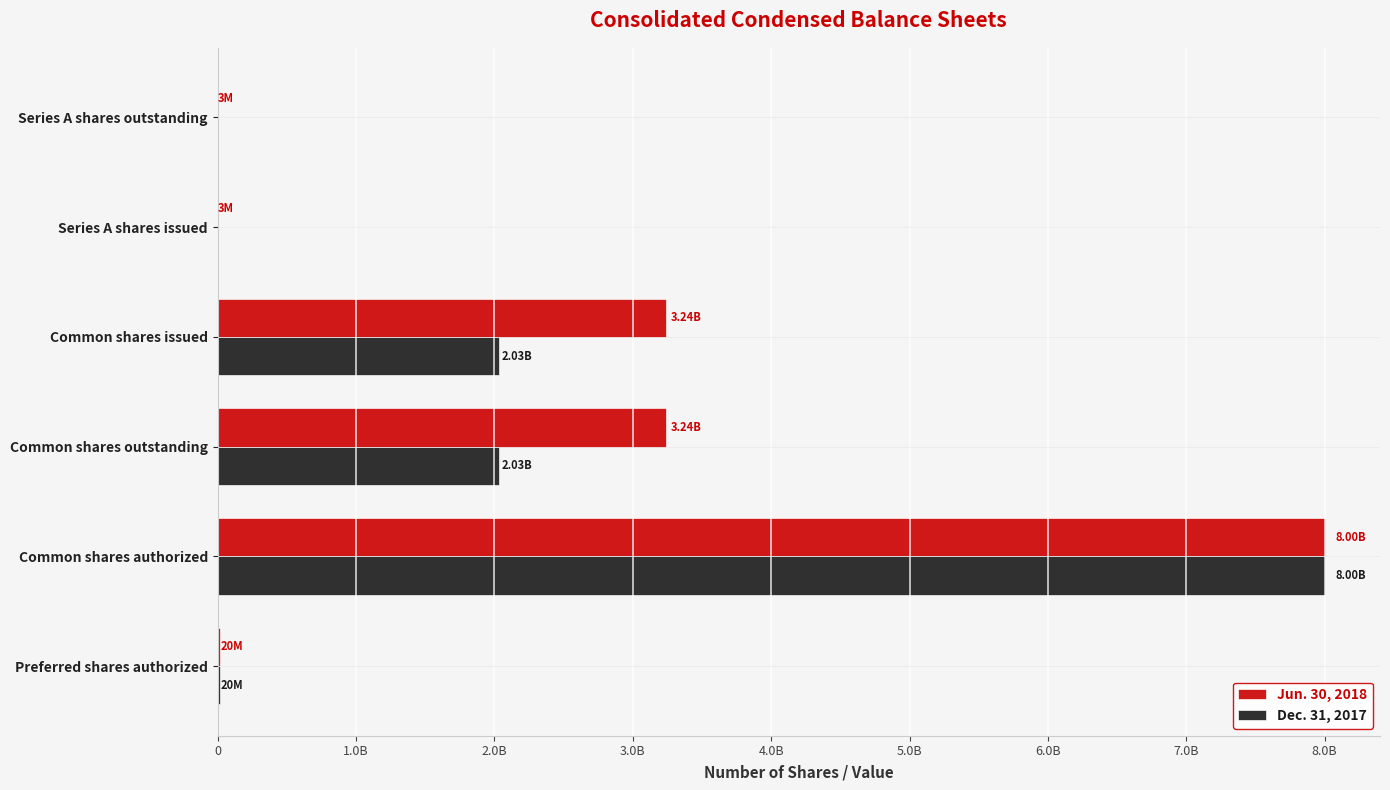

What are all the series names shown in the legend?

Jun. 30, 2018, Dec. 31, 2017